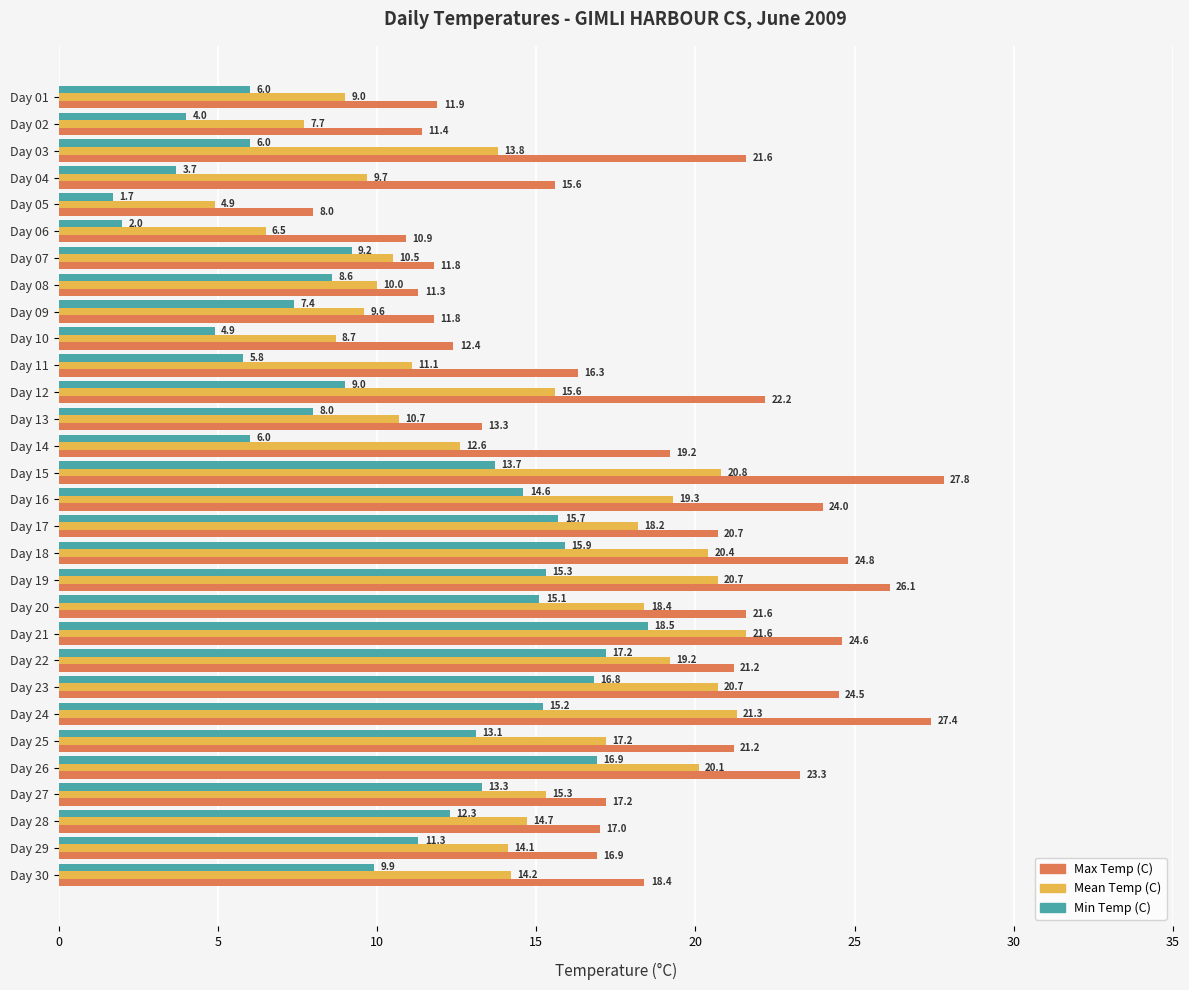

What is the difference between the maximum and minimum values in the Min Temp (C) series?

16.8